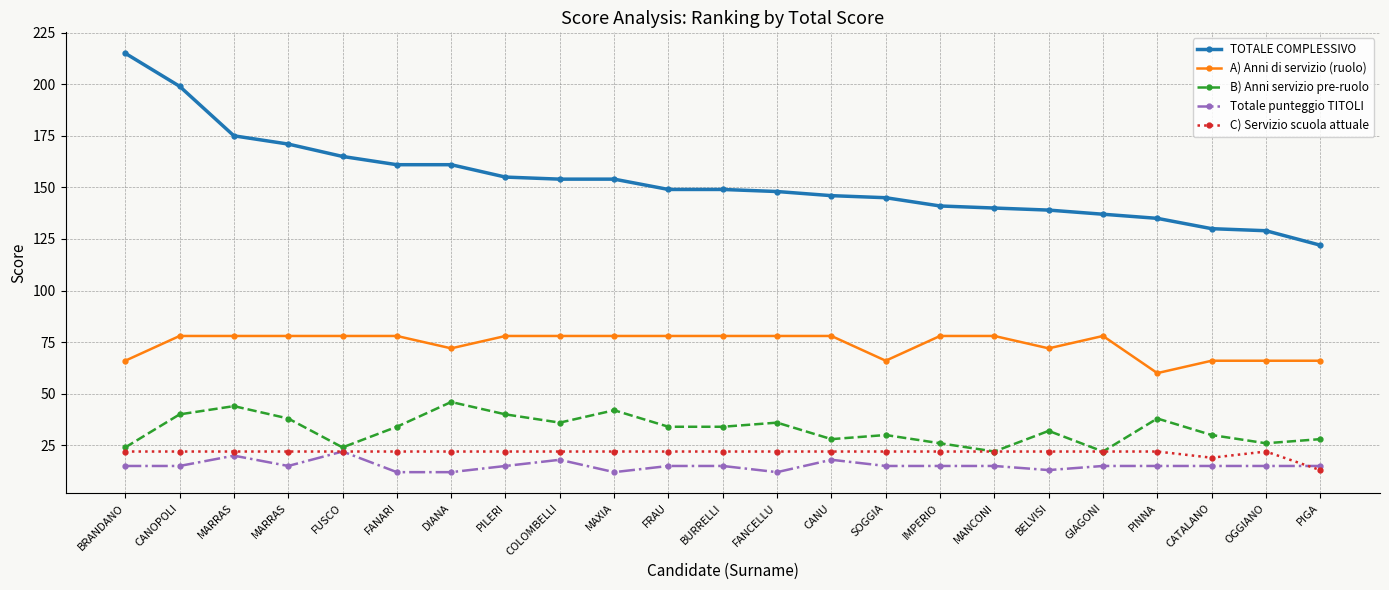

At which category does C) Servizio scuola attuale reach its first local peak?

OGGIANO